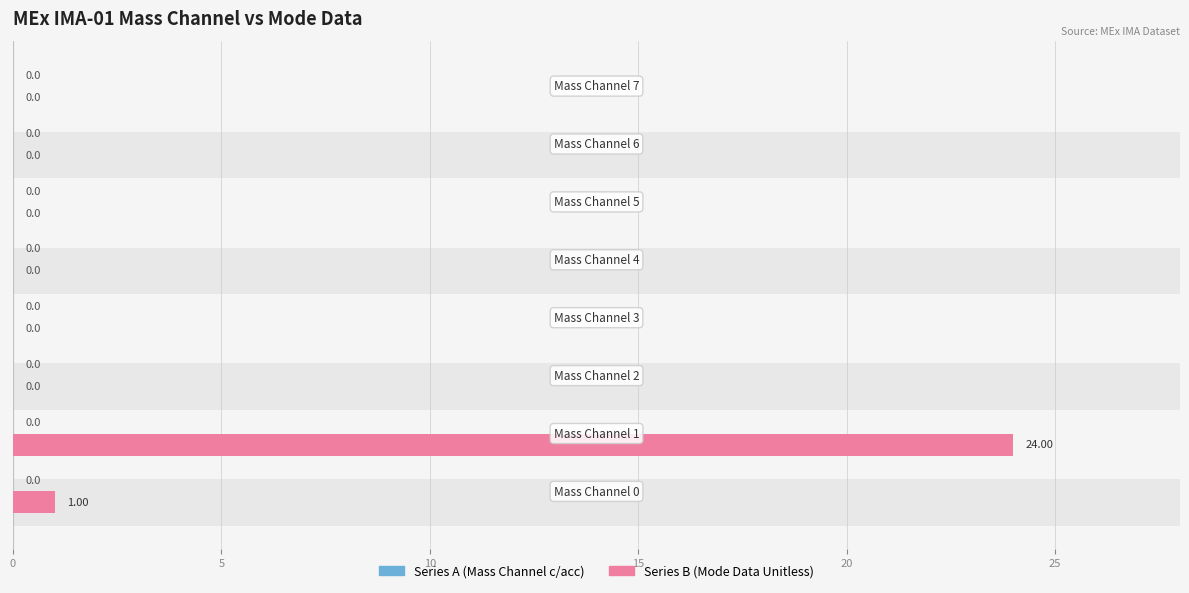

What position from the left is 15?

4